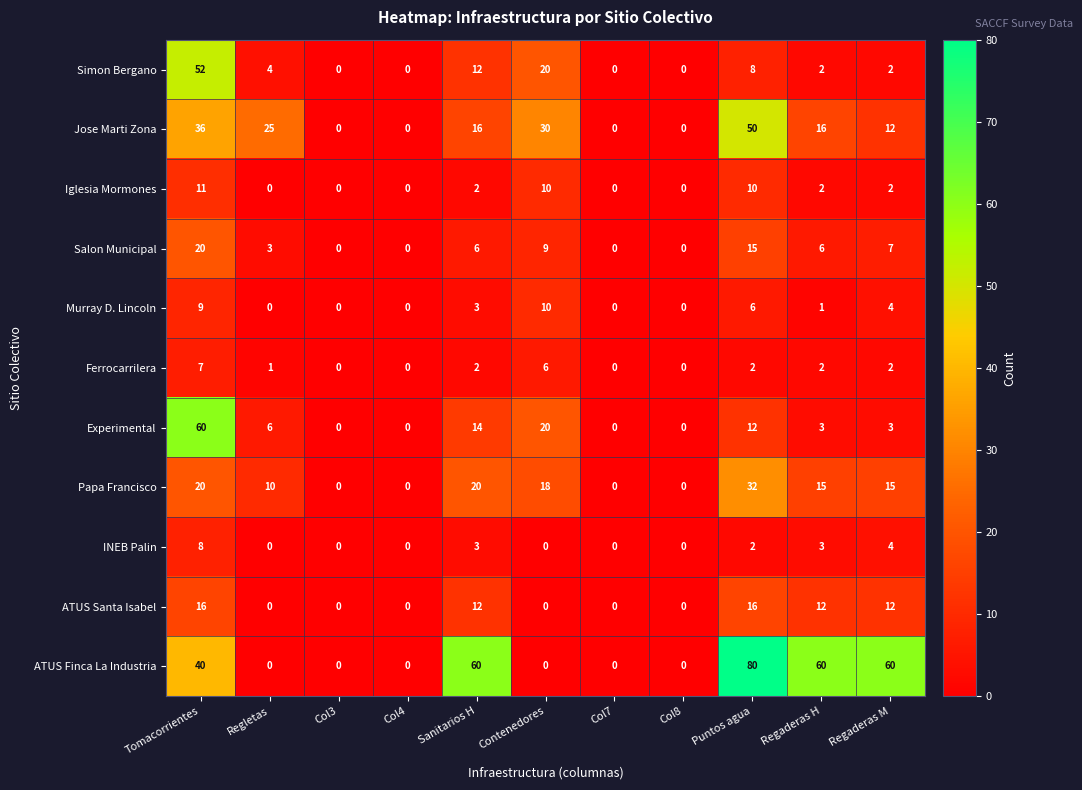

What is the average value of the ATUS Santa Isabel series?

6